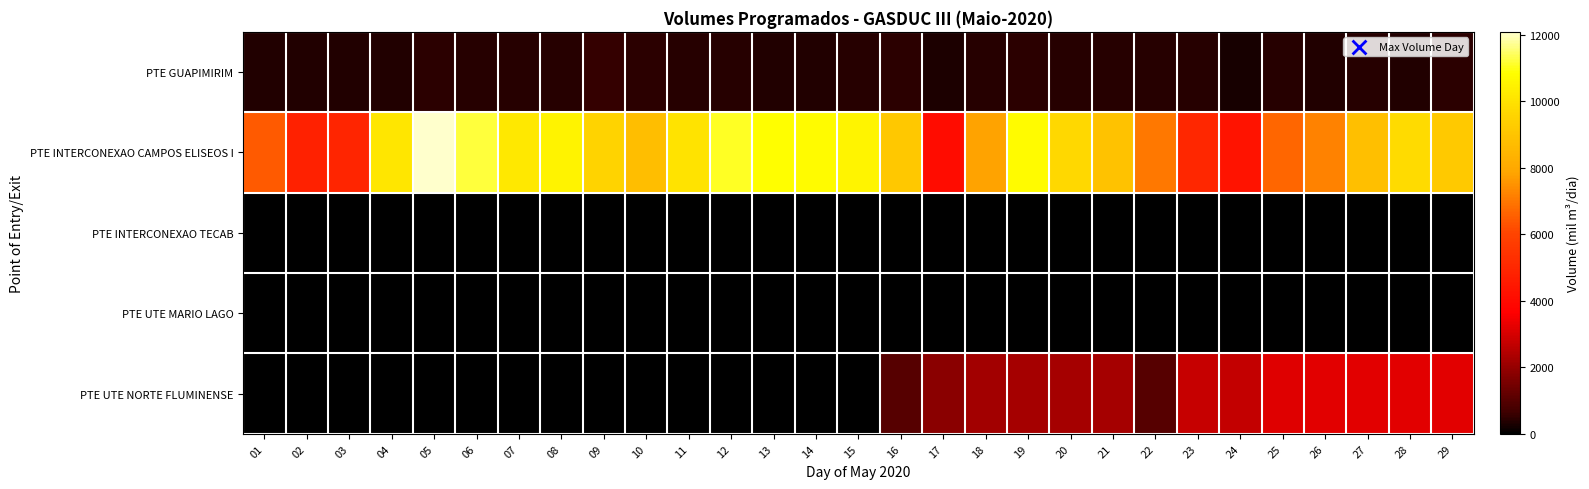

Reading left to right, transcribe all the data shown in this chart.

PTE GUAPIMIRIM: 01=376.7	02=361.1	03=372.6	04=357.0	05=430.5	06=384.9	07=411.0	08=401.8	09=540.7	10=435.6	11=381.6	12=385.3	13=375.3	14=361.6	15=381.1	16=433.5	17=287.5	18=381.4	19=431.6	20=385.2	21=411.6	22=391.3	23=410.7	24=271.3	25=381.5	26=361.6	27=405.4	28=361.6	29=431.8
PTE INTERCONEXAO CAMPOS ELISEOS I: 01=6450.8	02=4769.6	03=4908.5	04=10115.7	05=12081.5	06=11206.8	07=10176.8	08=10522.1	09=9506.6	10=8734.1	11=10051.6	12=11051.7	13=10827.2	14=10725.1	15=10524.9	16=9130.4	17=4087.2	18=7790.6	19=10729.8	20=9679.0	21=8906.0	22=6987.3	23=5005.4	24=4319.0	25=6666.2	26=7187.0	27=8782.0	28=9799.3	29=9202.4
PTE INTERCONEXAO TECAB: 01=0.0	02=0.0	03=0.0	04=0.0	05=0.0	06=0.0	07=0.0	08=0.0	09=0.0	10=0.0	11=0.0	12=0.0	13=0.0	14=0.0	15=0.0	16=0.0	17=0.0	18=0.0	19=0.0	20=0.0	21=0.0	22=0.0	23=0.0	24=0.0	25=0.0	26=0.0	27=0.0	28=0.0	29=0.0
PTE UTE MARIO LAGO: 01=0.0	02=0.0	03=0.0	04=0.0	05=0.0	06=2.5	07=0.0	08=0.0	09=0.0	10=0.0	11=0.0	12=0.0	13=0.0	14=0.0	15=0.0	16=0.0	17=0.0	18=2.0	19=0.0	20=0.0	21=0.0	22=0.0	23=2.0	24=0.0	25=41.7	26=0.0	27=0.0	28=0.0	29=0.0
PTE UTE NORTE FLUMINENSE: 01=0.0	02=0.0	03=0.0	04=20.0	05=0.0	06=0.0	07=0.0	08=0.0	09=0.0	10=0.0	11=0.0	12=0.0	13=0.0	14=0.0	15=0.0	16=1000.0	17=1840.0	18=2200.0	19=2240.0	20=2240.0	21=2240.0	22=1032.9	23=2750.0	24=2720.0	25=3150.0	26=3175.0	27=3175.0	28=3175.0	29=3175.0